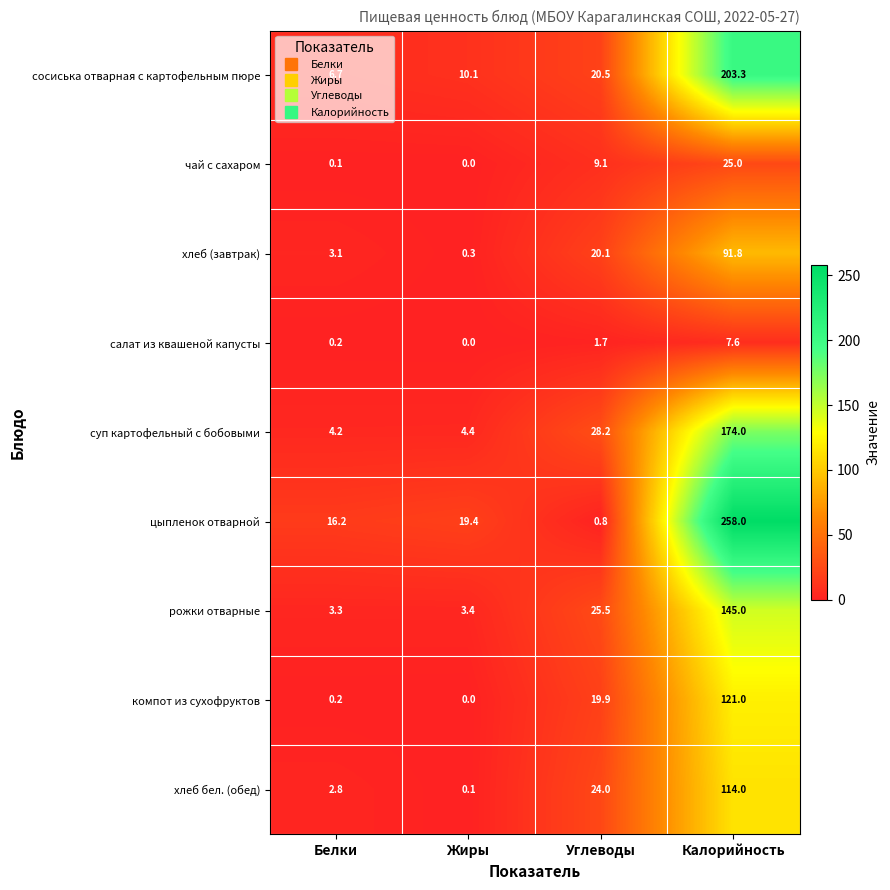

Rank the series at Калорийность from highest to lowest value.

цыпленок отварной, сосиська отварная с картофельным пюре, суп картофельный с бобовыми, рожки отварные, компот из сухофруктов, хлеб бел. (обед), хлеб (завтрак), чай с сахаром, салат из квашеной капусты